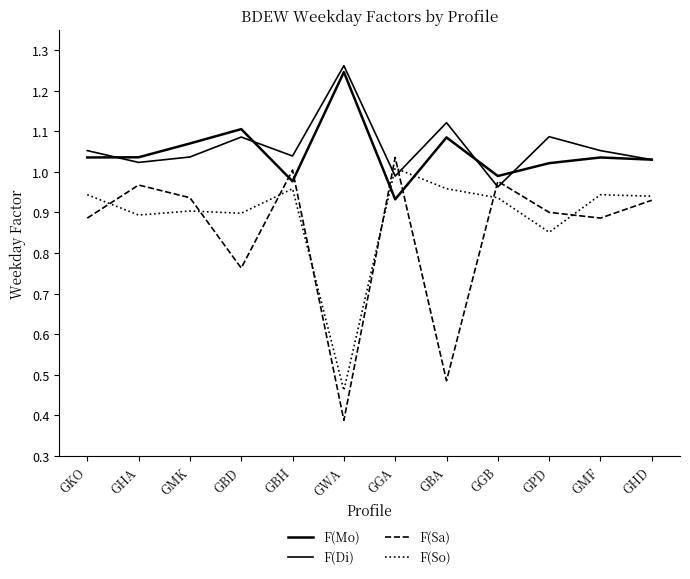

Count the number of data series in this chart.

4